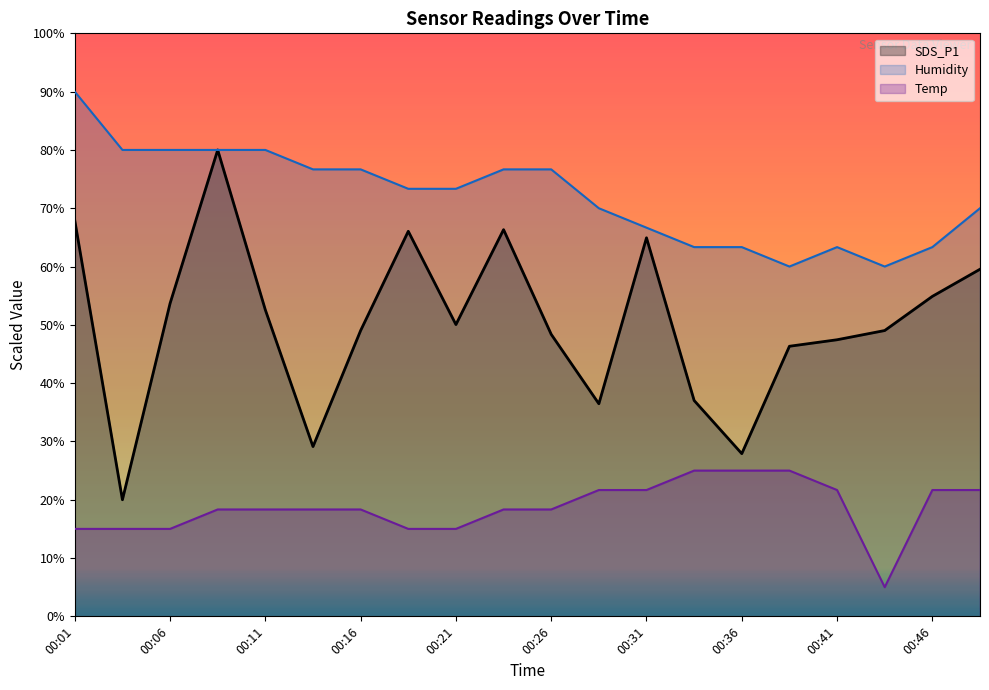

True or false: Humidity and SDS_P1 intersect in this chart.

False